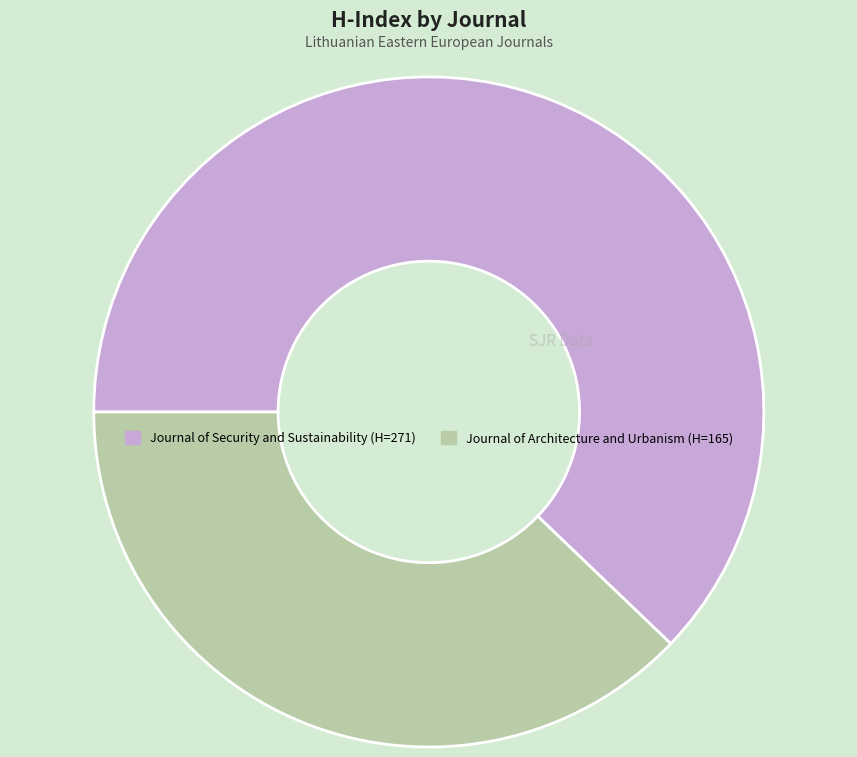

Rank the categories by value from lowest to highest.

Journal of Architecture and Urbanism, Journal of Security and Sustainability